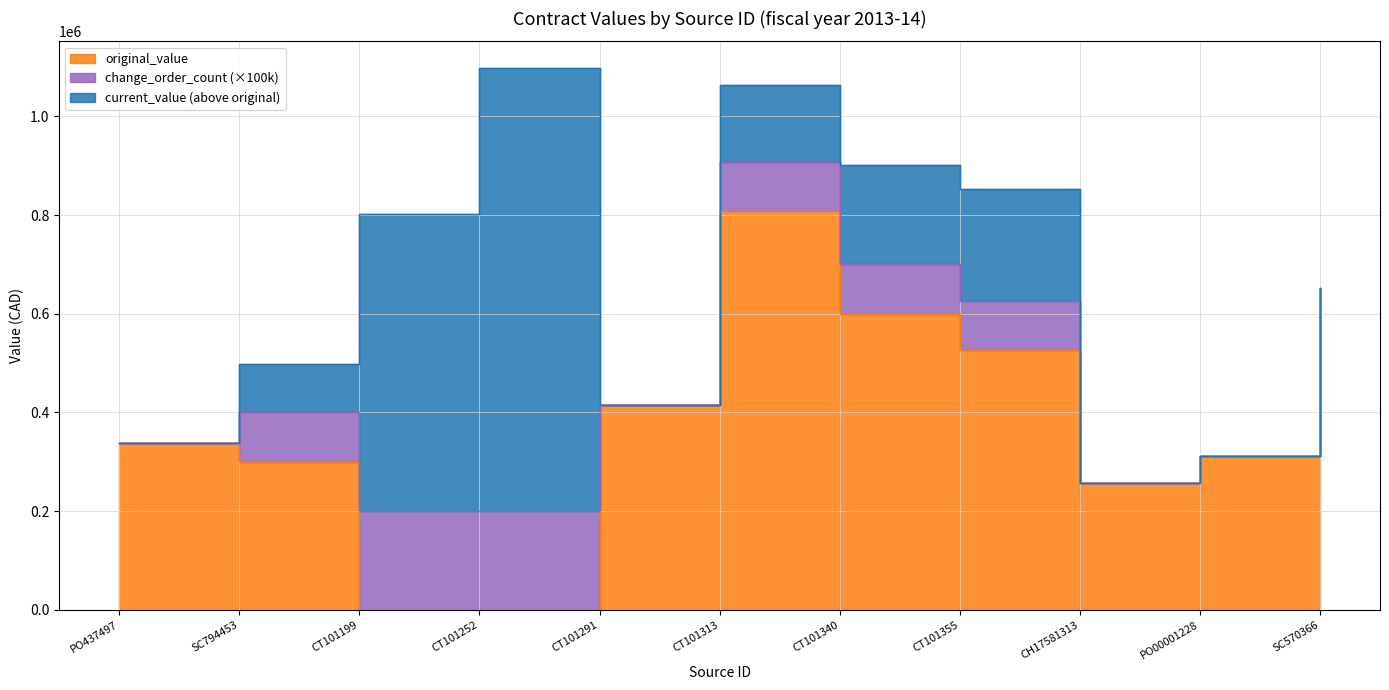

What is the sum of the current_value values at CT101291 and SC570366?

1067038.0